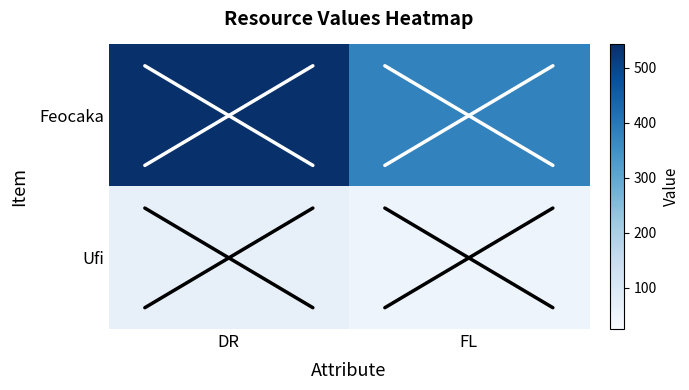

List the series in order of their overall mean, lowest first.

Ufi, Feocaka